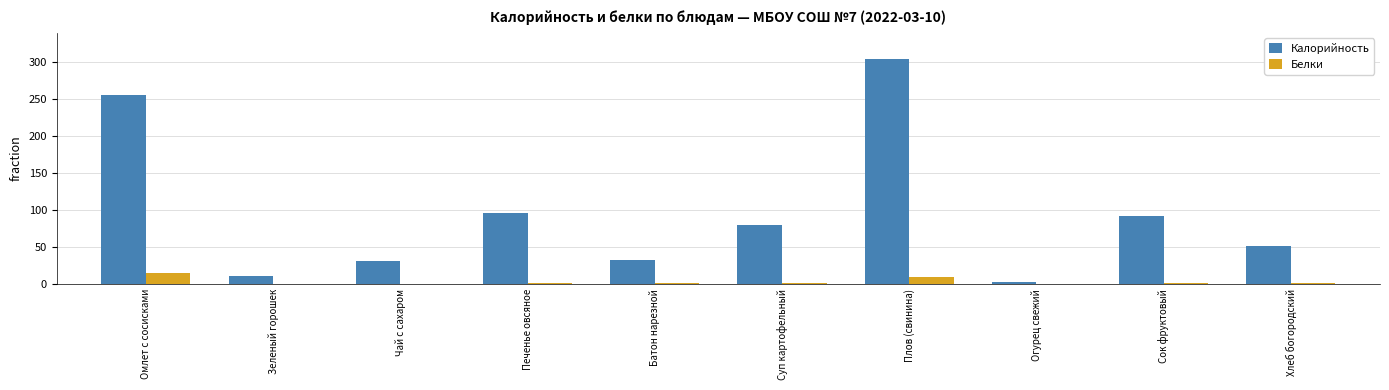

Which label corresponds to the largest value in the chart?

Плов (свинина)